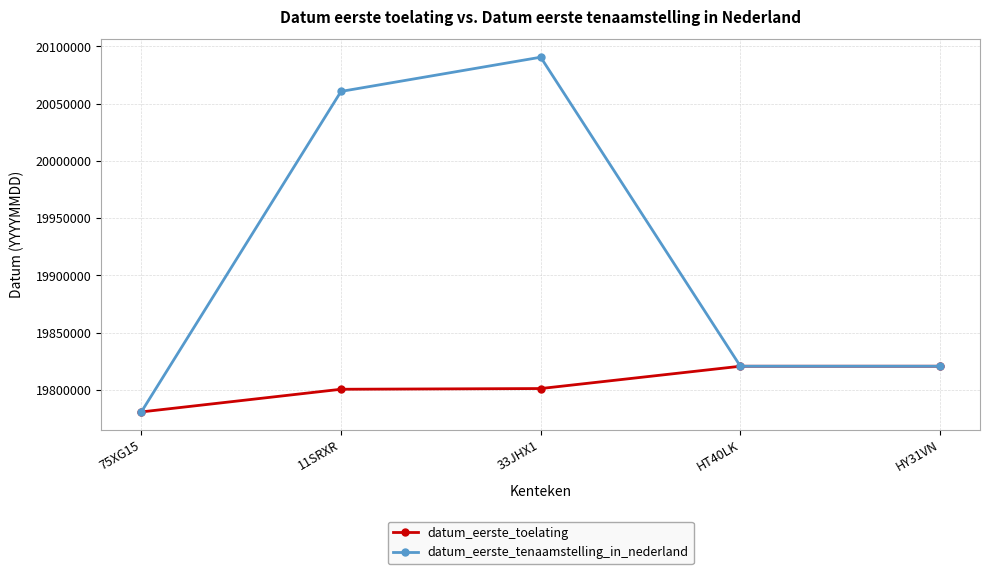

How many values in the datum_eerste_toelating series are below 19801229?

2